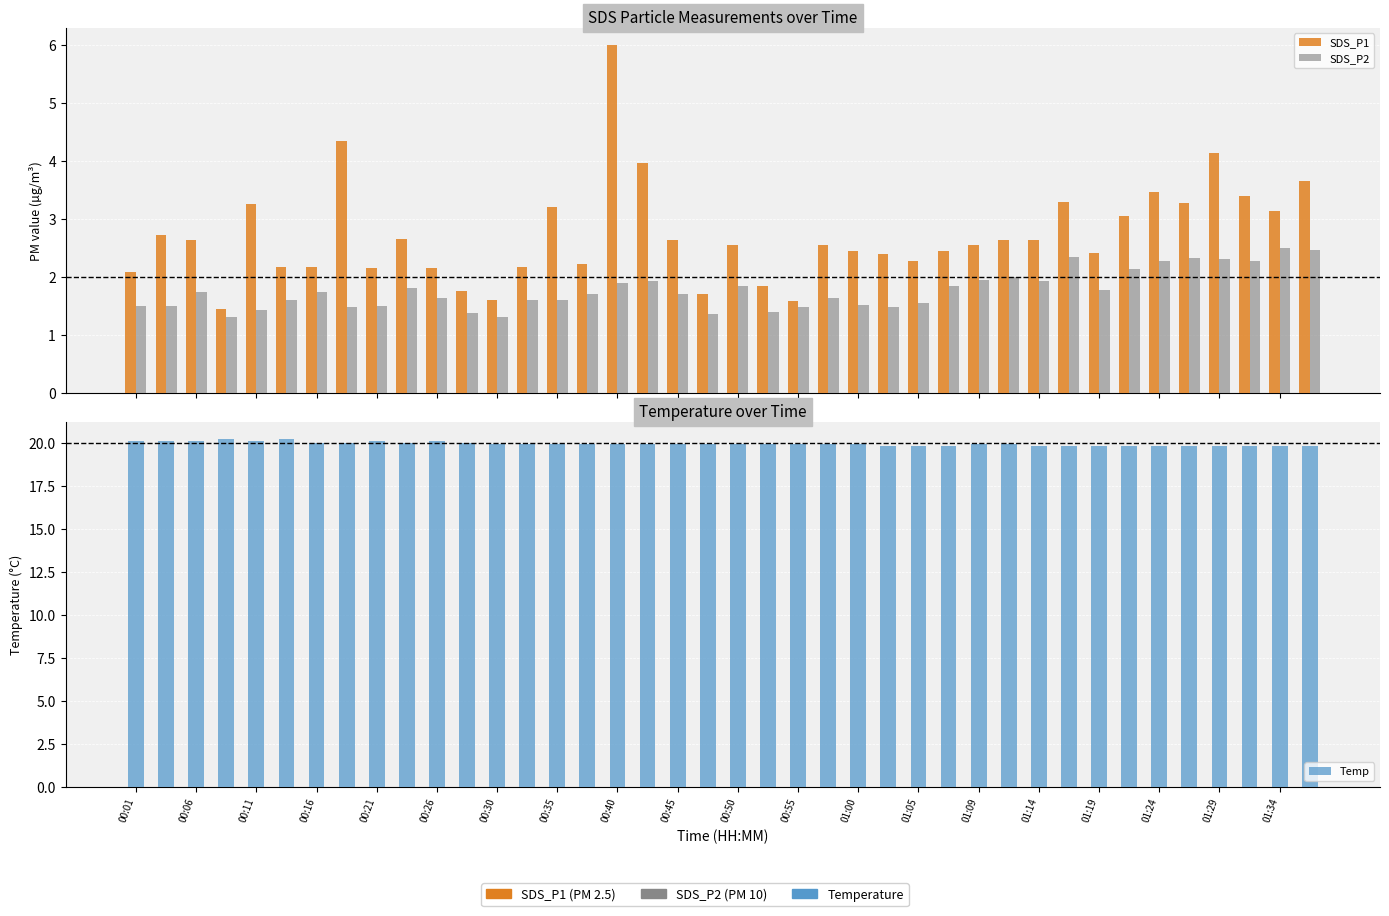

What is the sum of all SDS_P1 values?

108.8